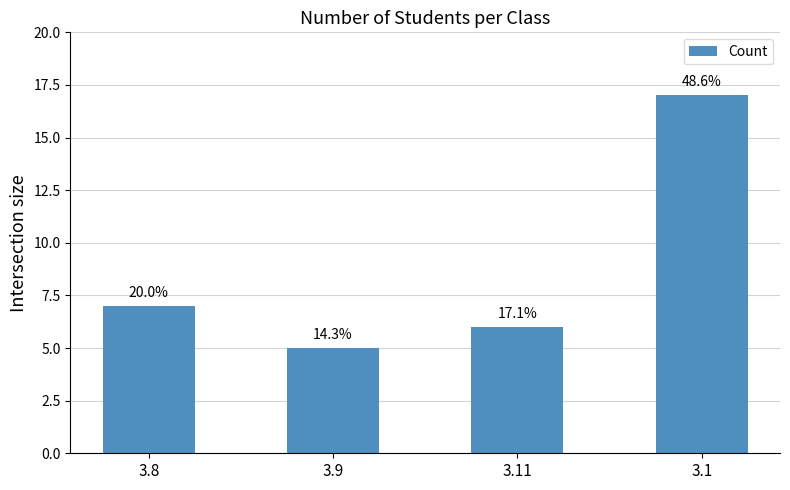

Does the chart contain any negative values?

No